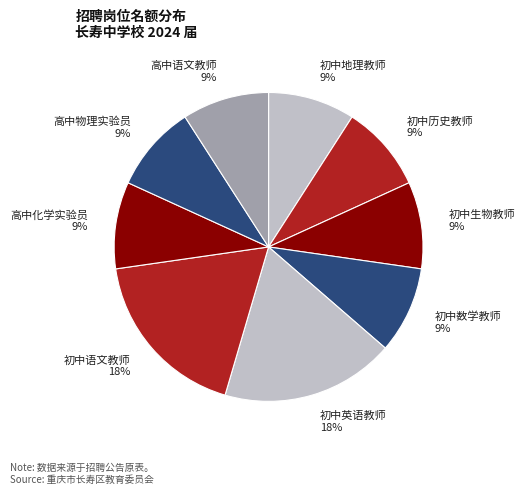

Between 初中语文教师 and 初中生物教师, which is larger?

初中语文教师